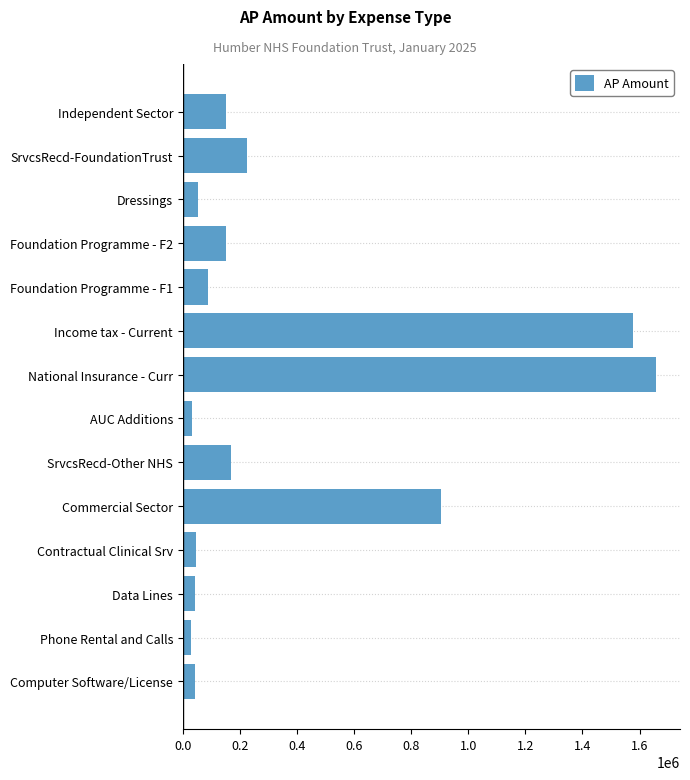

What is the average value?

369133